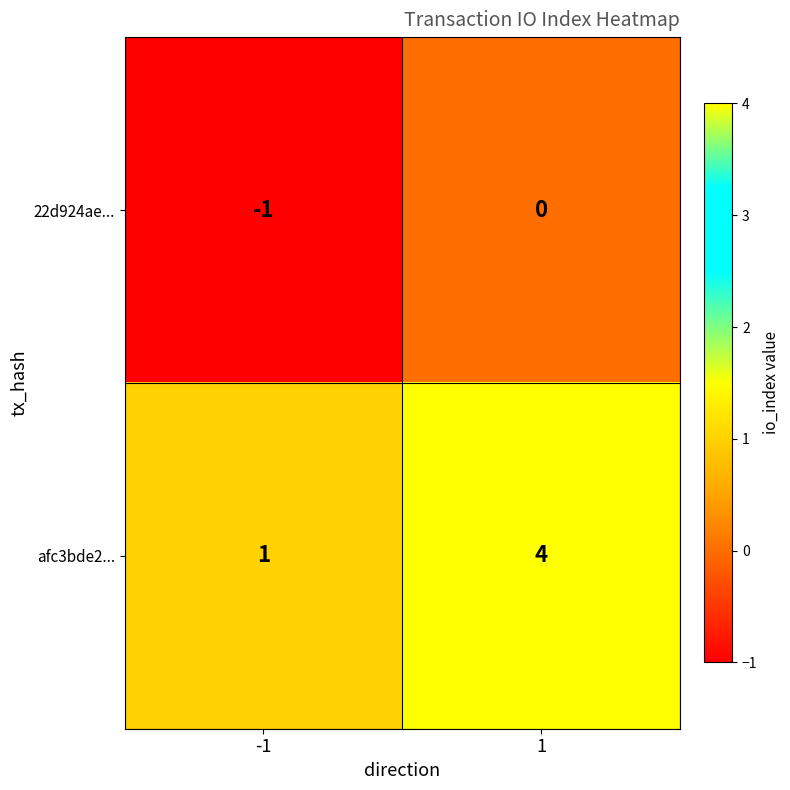

How many data points does each series have?

2